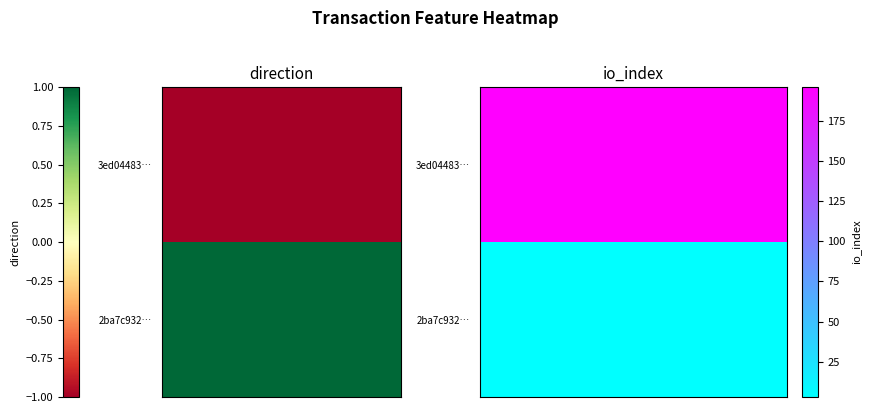

What is the average value of the 3ed04483495111c2cbee10675b24aa06afd0cb9 series?

98